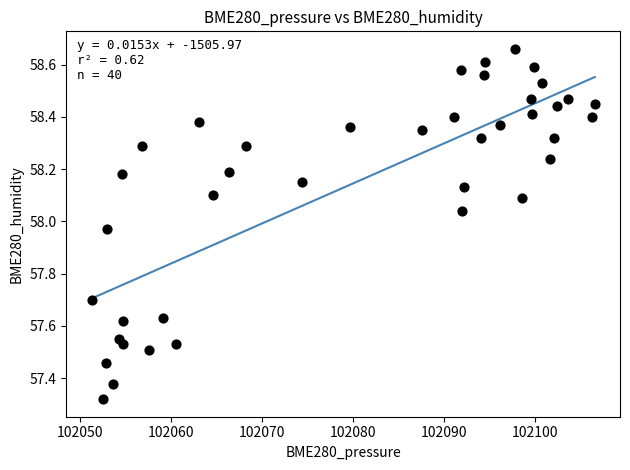

What is the range of X values (max minus min)?

55.3